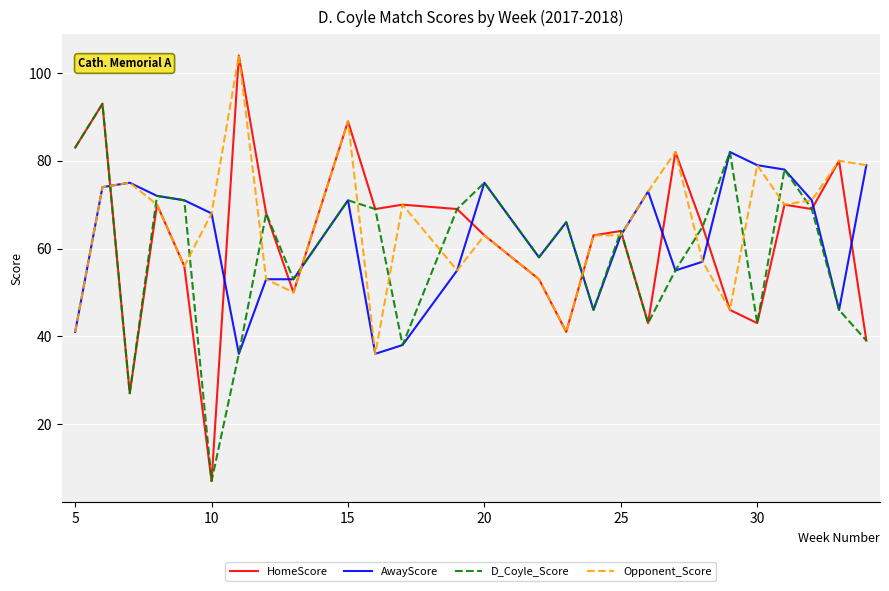

What is the minimum value shown in the chart?

7